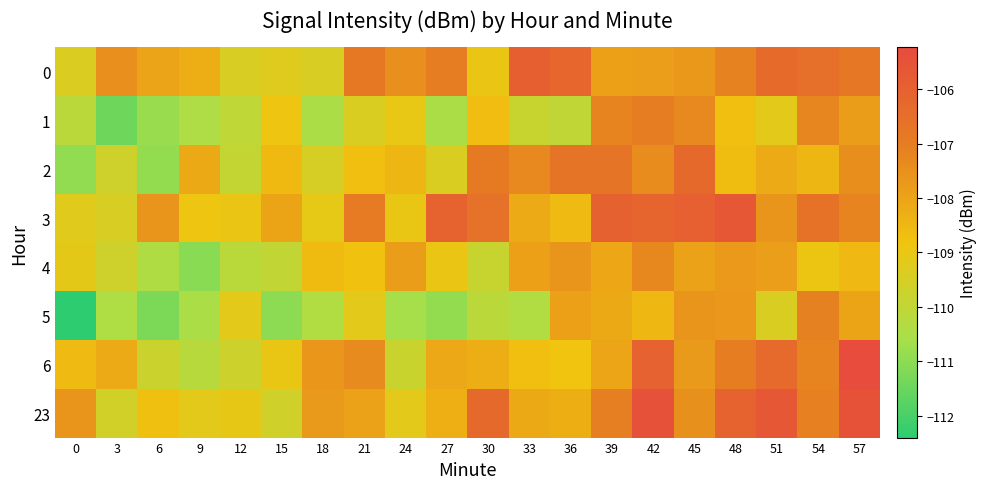

Between 27 and 54, which series saw the biggest shift?

5